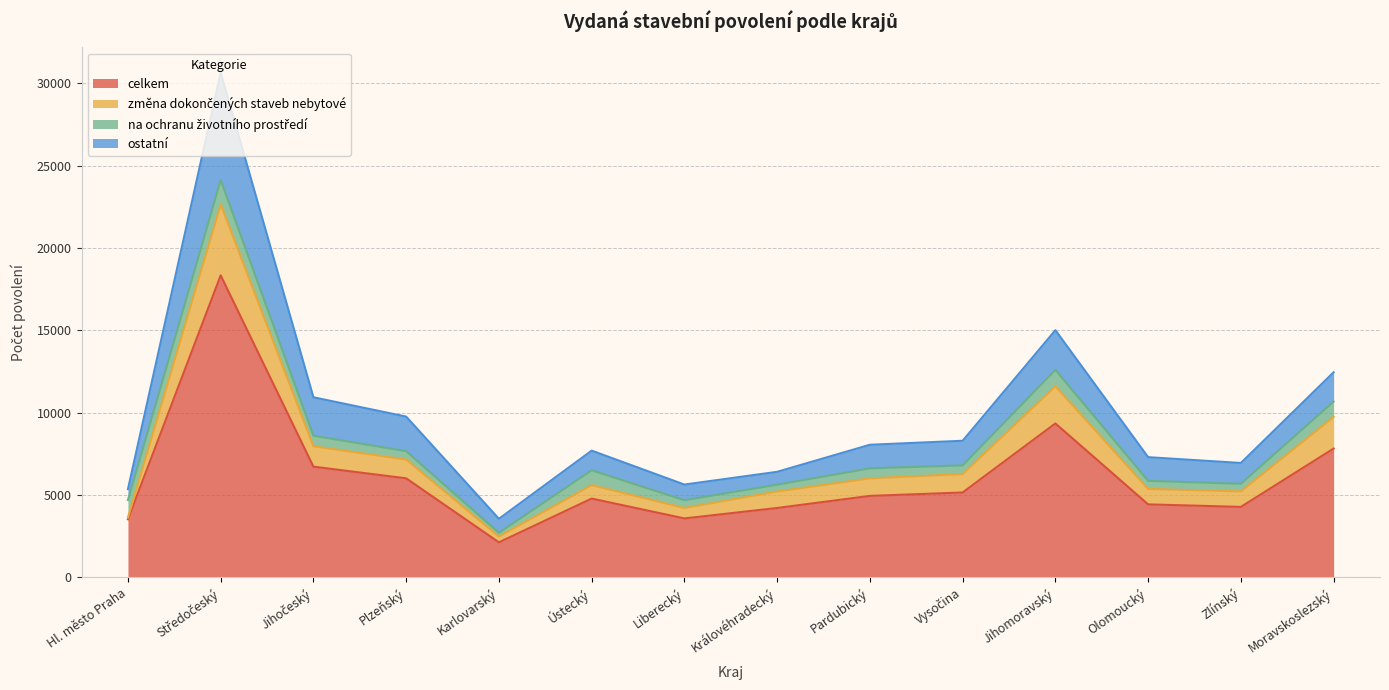

Where is the first local maximum for celkem?

Středočeský